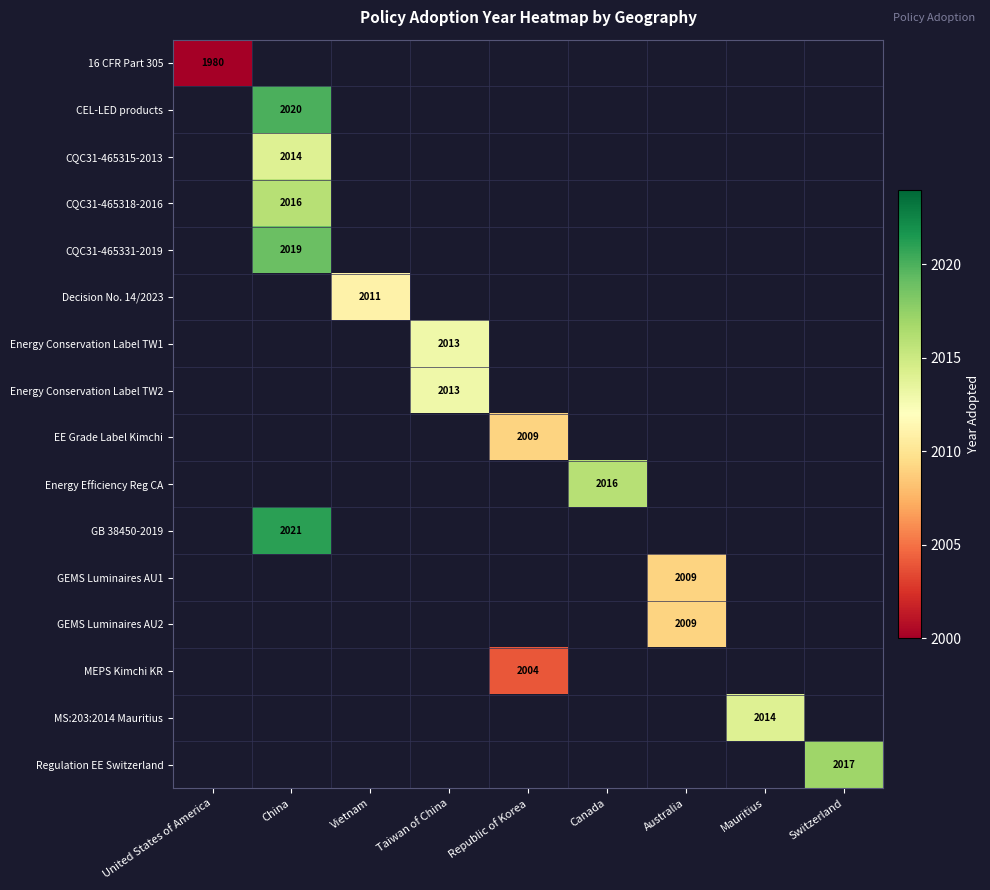

True or false: CEL-LED products has a value of 2020 at China.

True